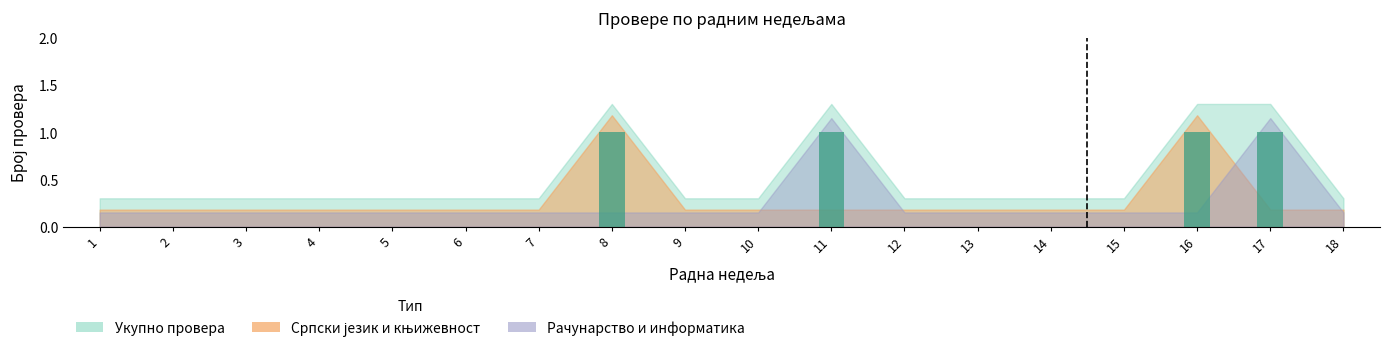

Reading left to right, extract all data points from this chart.

1=0	2=0	3=0	4=0	5=0	6=0	7=0	8=1	9=0	10=0	11=1	12=0	13=0	14=0	15=0	16=1	17=1	18=0